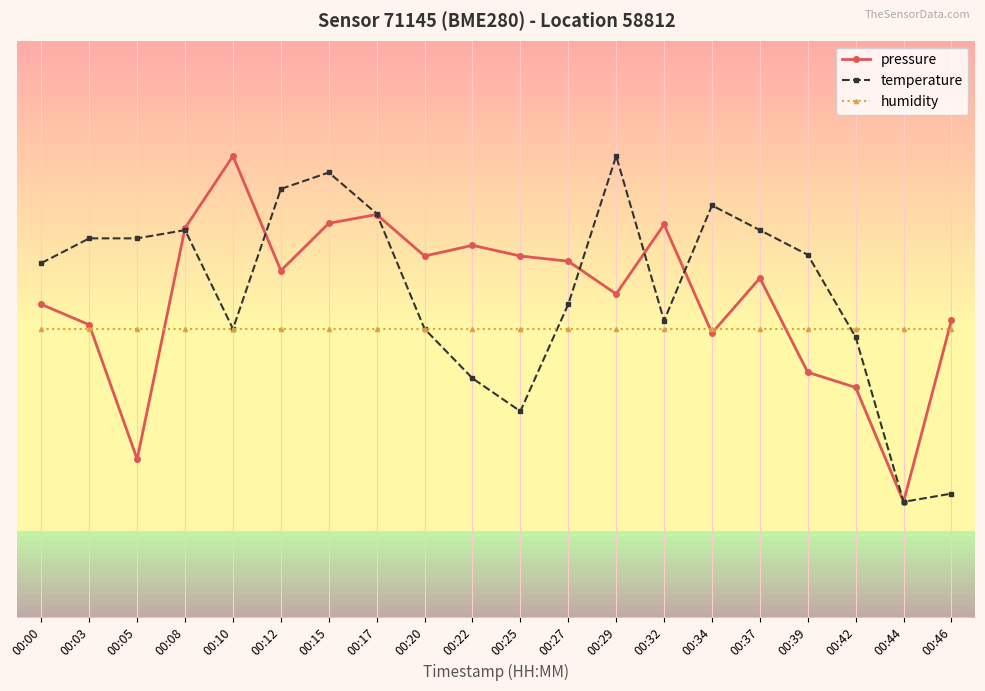

What are all the series names shown in the legend?

pressure, temperature, humidity